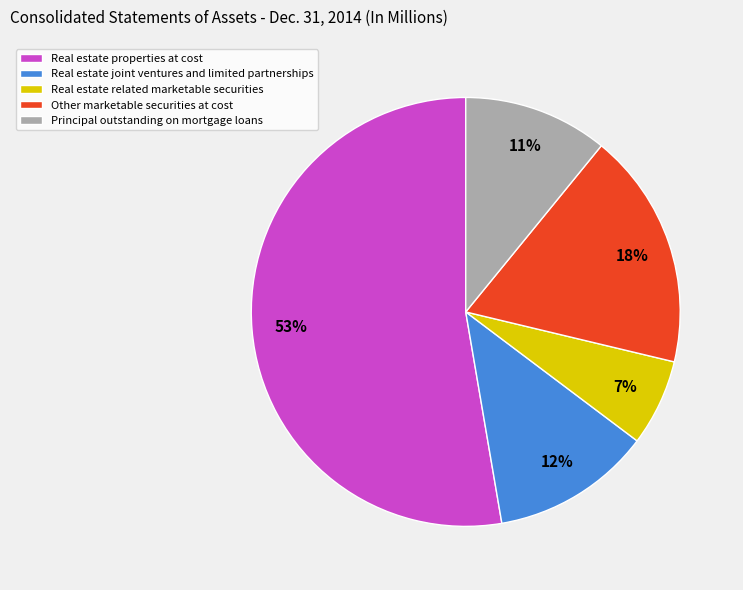

Count the number of slices in the pie.

5